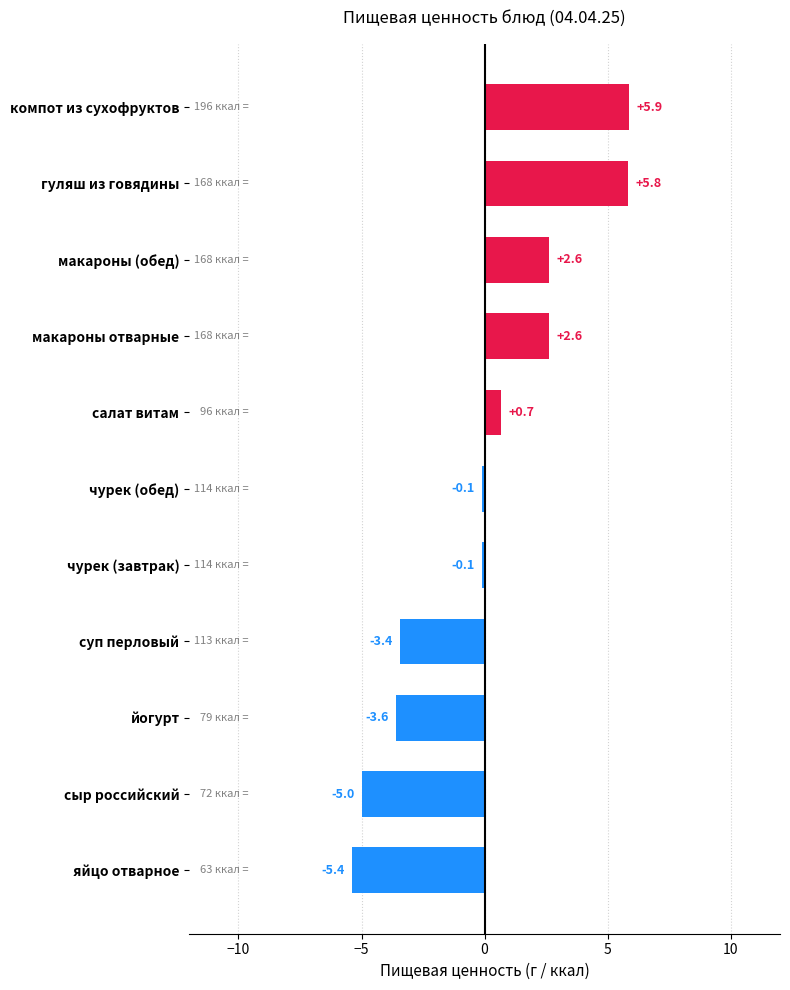

What is the difference between the maximum and second lowest values?

10.8